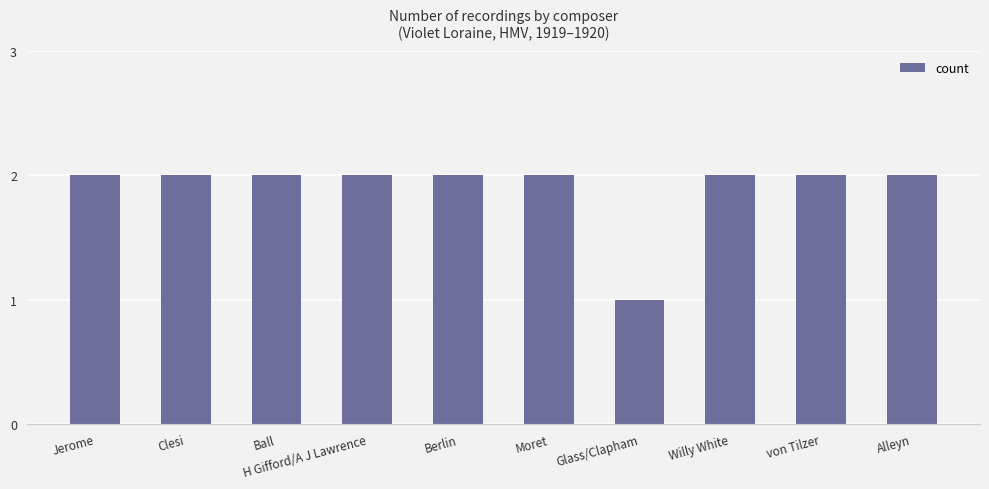

What value does the data have at Berlin?

2